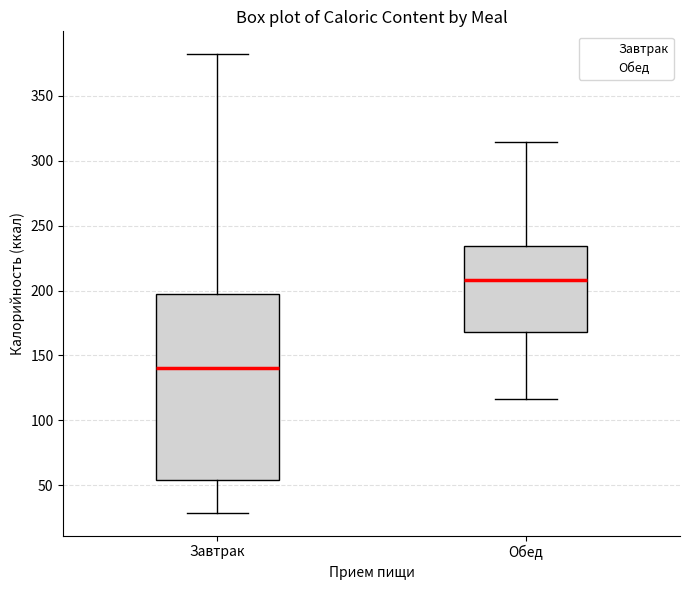

Which box is the tallest, from its lower edge to its upper edge?

Завтрак